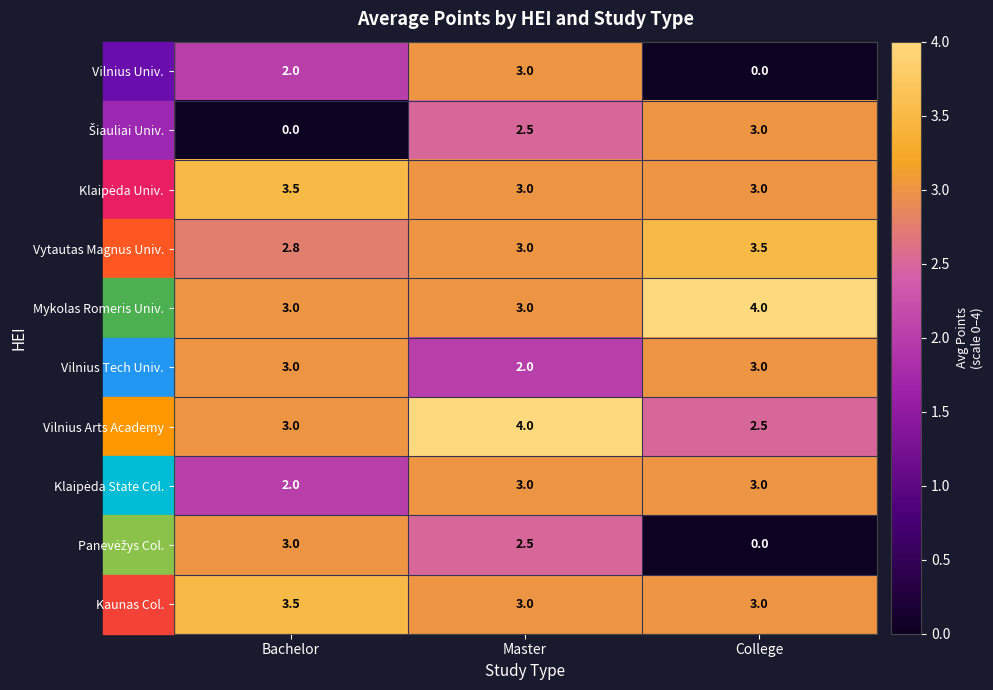

How many data points in Vytautas Magnus Univ. are less than 3?

1